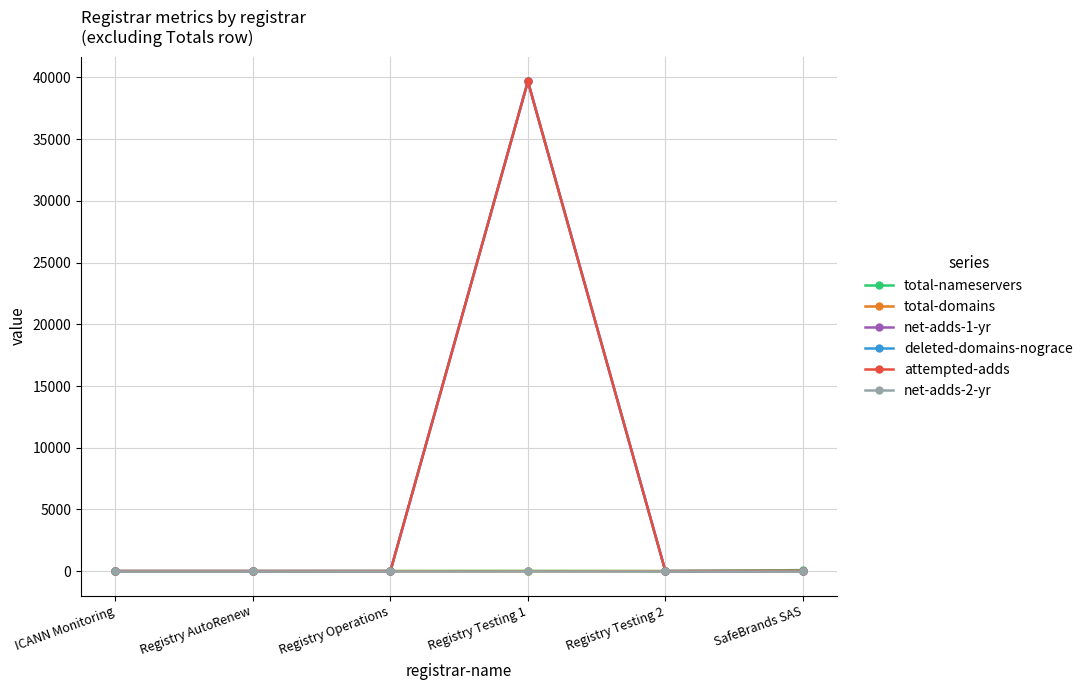

Which series changed the most between Registry AutoRenew and Registry Operations?

total-nameservers